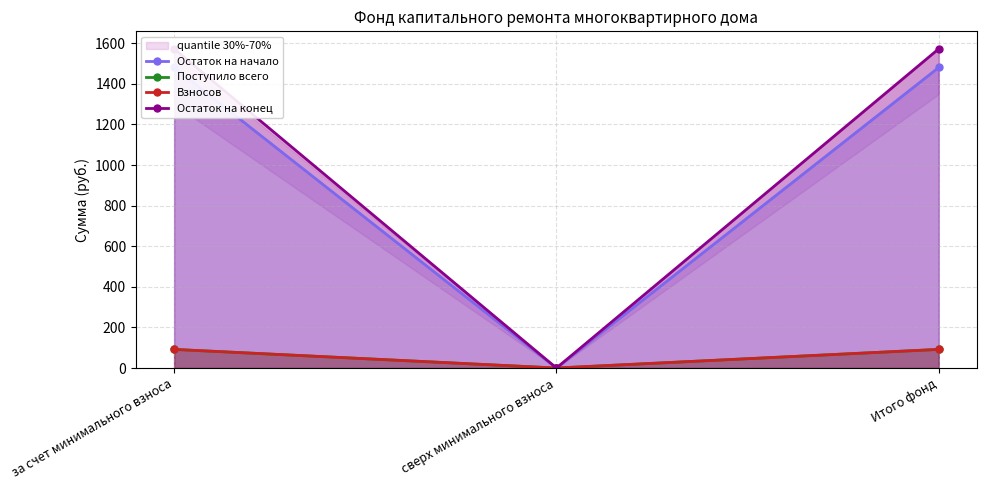

Which label corresponds to the smallest value in the chart?

сверх минимального взноса